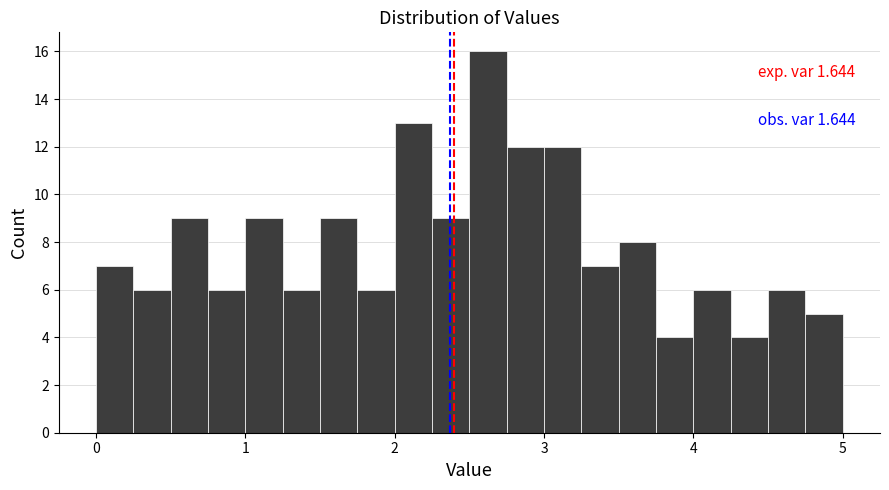

Read against the x-axis, roughly where is the centre of the tallest bar?

2.6